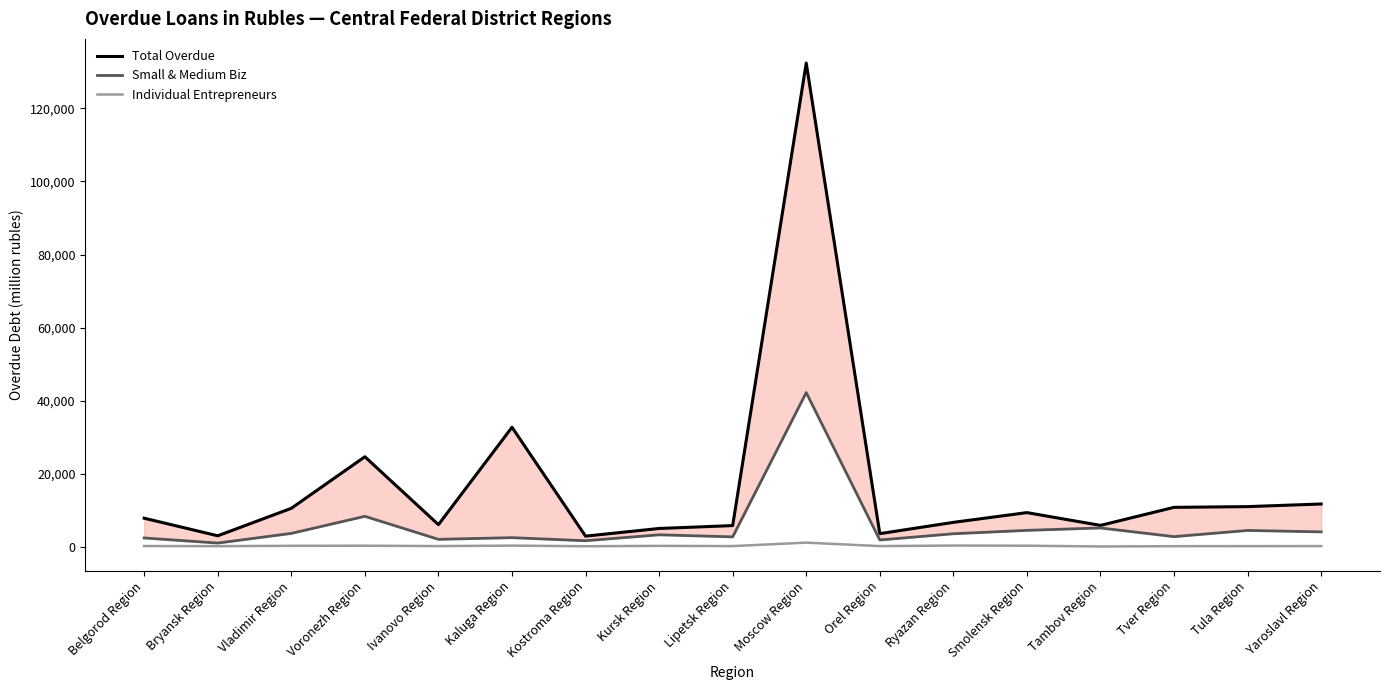

What are all the series names shown in the legend?

Total Overdue, Small & Medium Biz, Individual Entrepreneurs